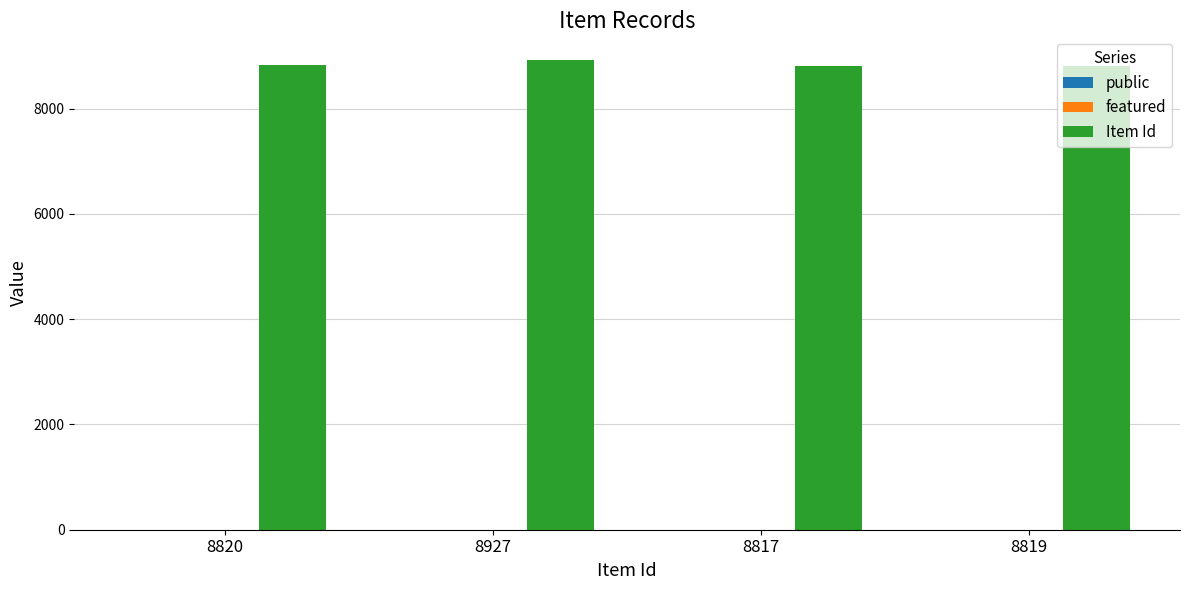

True or false: Item Id has a value of 2063 at 8819.

False